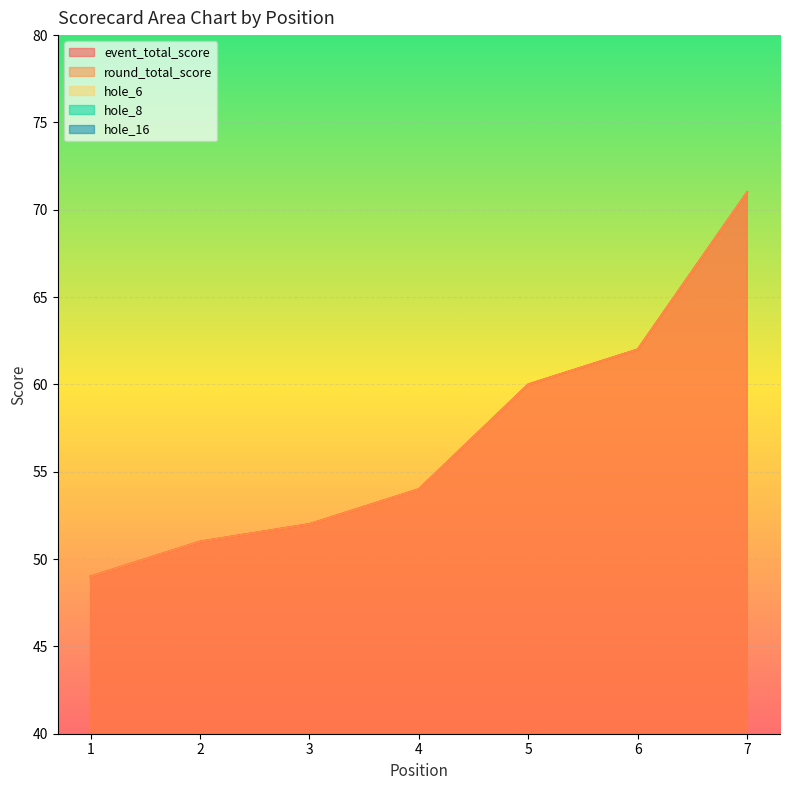

What is the average value of the event_total_score series?

57